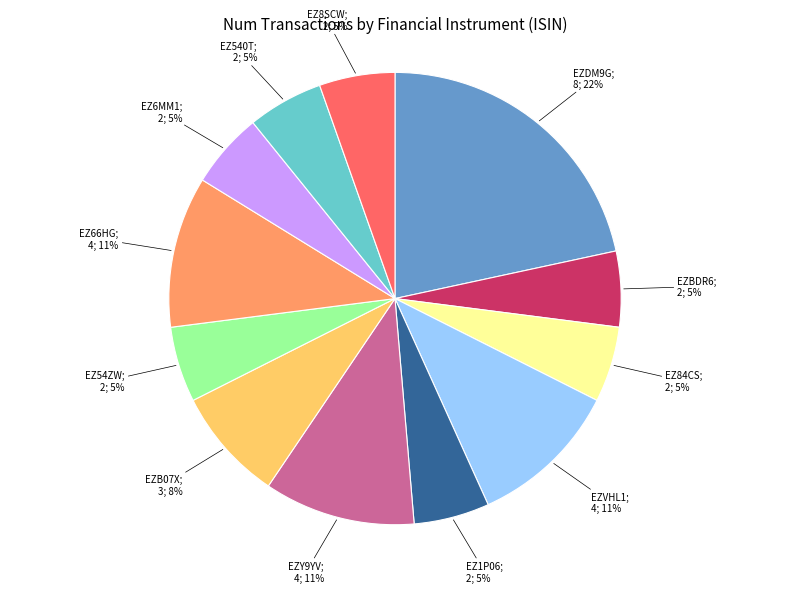

Does any single category account for the majority?

No